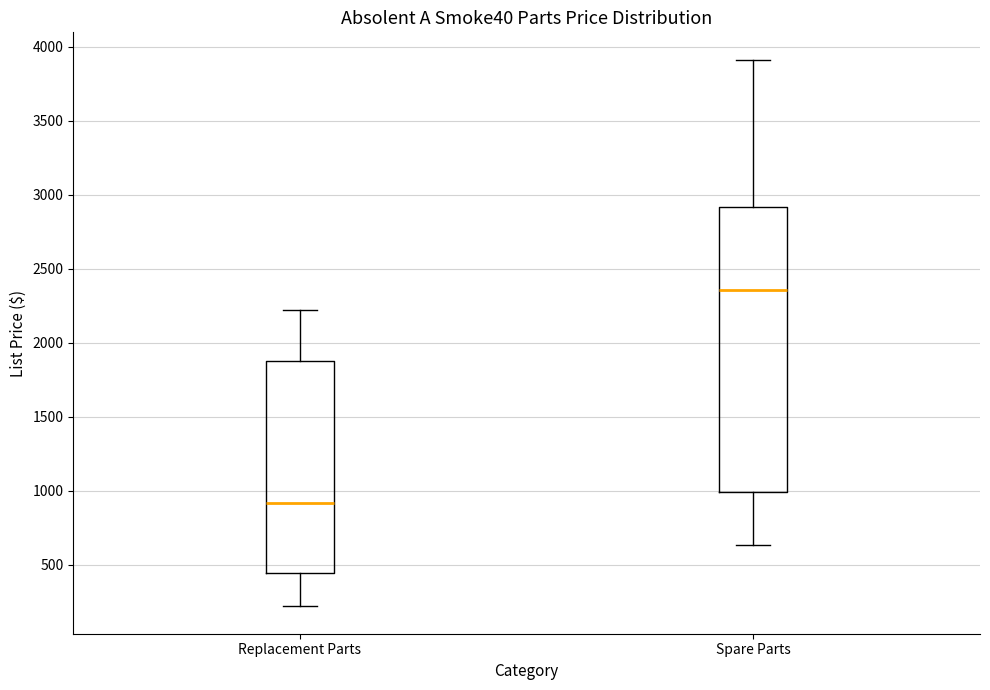

Comparing the boxes themselves (not the whiskers), which one is the tallest?

Spare Parts